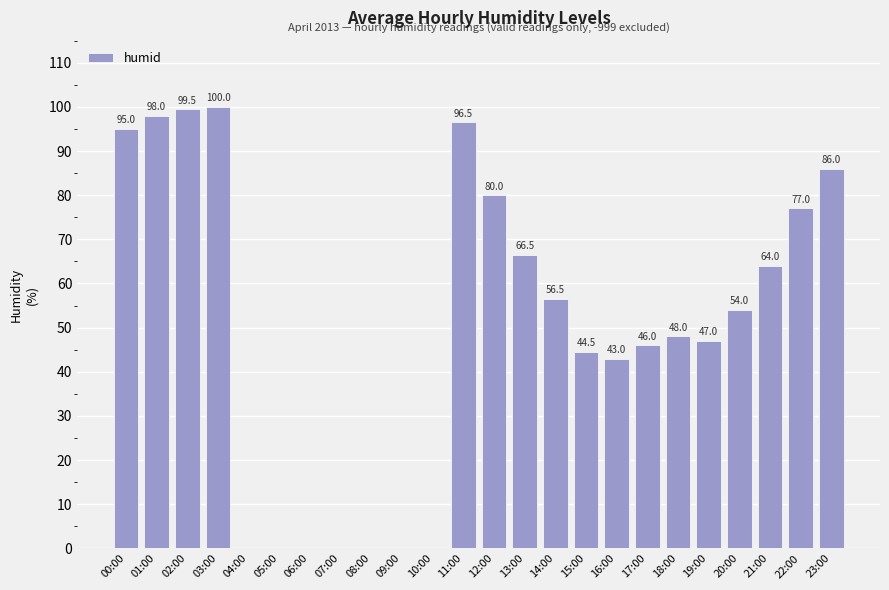

Are the bars grouped side by side (vs. stacked)?

No